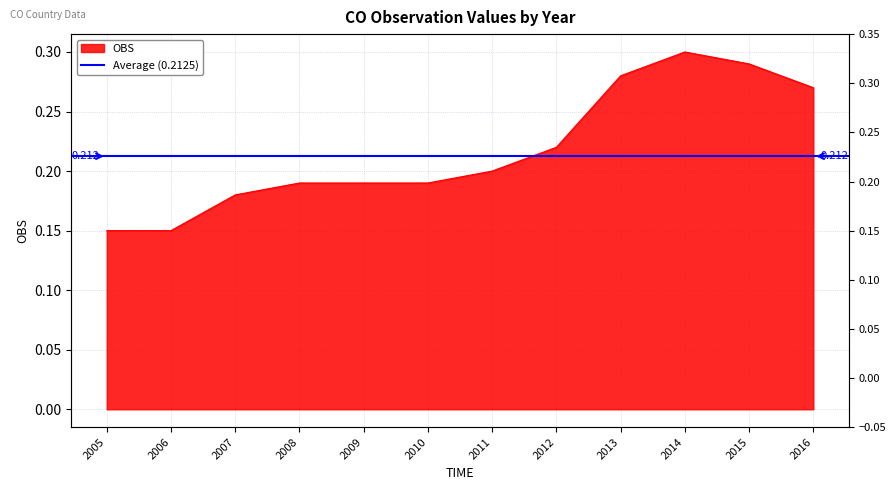

Which category has the highest value across all series?

2014